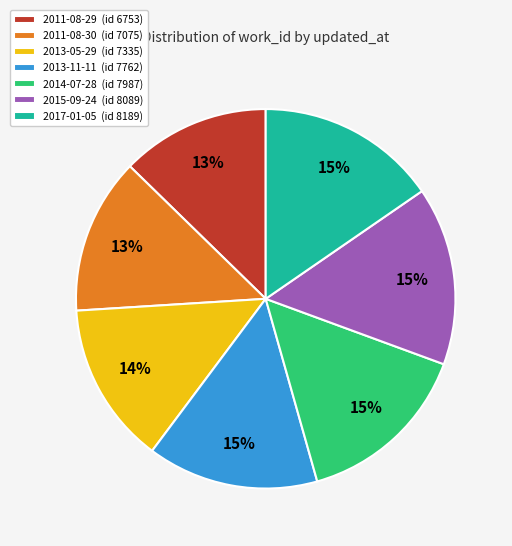

Is it true that 2011-08-29 is 2% of the pie?

False